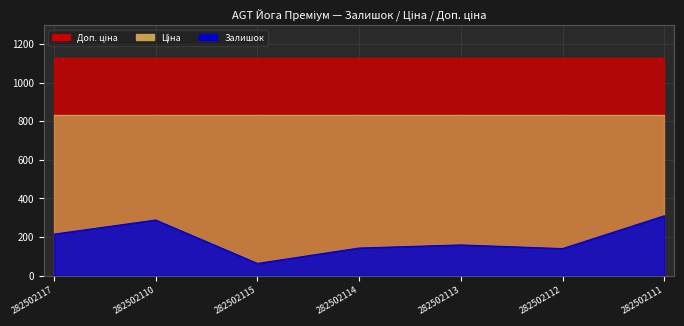

What is the label of the 7th point from the right?

282502117